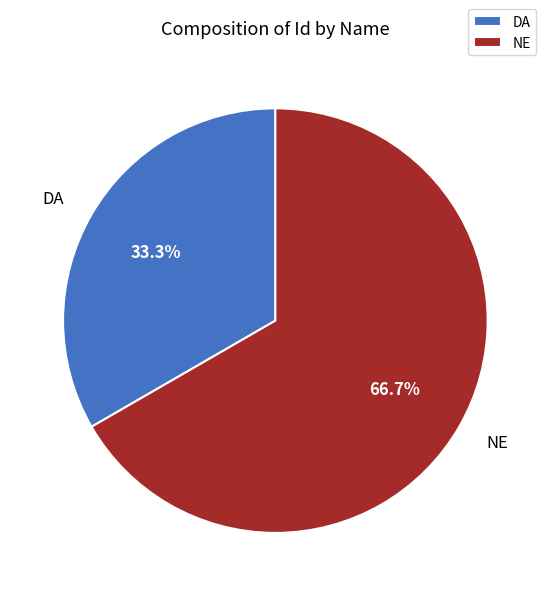

Does any single category account for the majority?

Yes